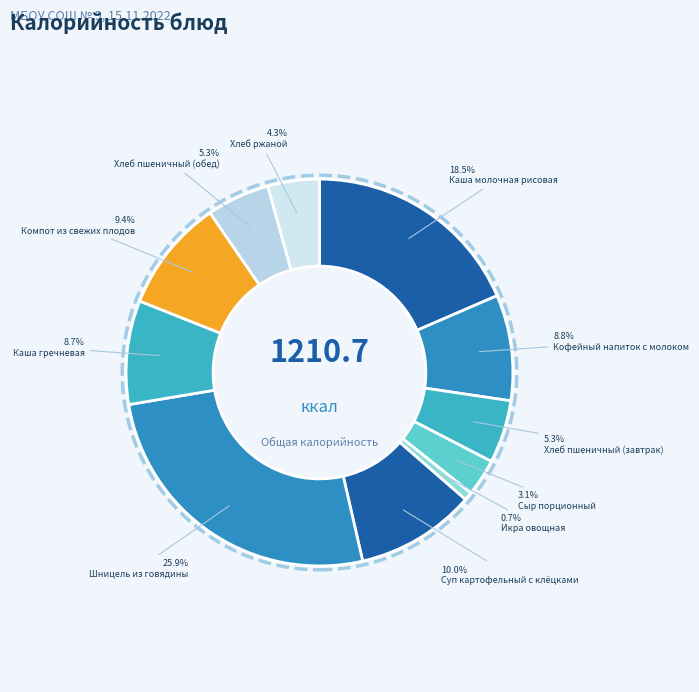

Between Суп картофельный с клёцками and Хлеб пшеничный (завтрак), which is larger?

Суп картофельный с клёцками